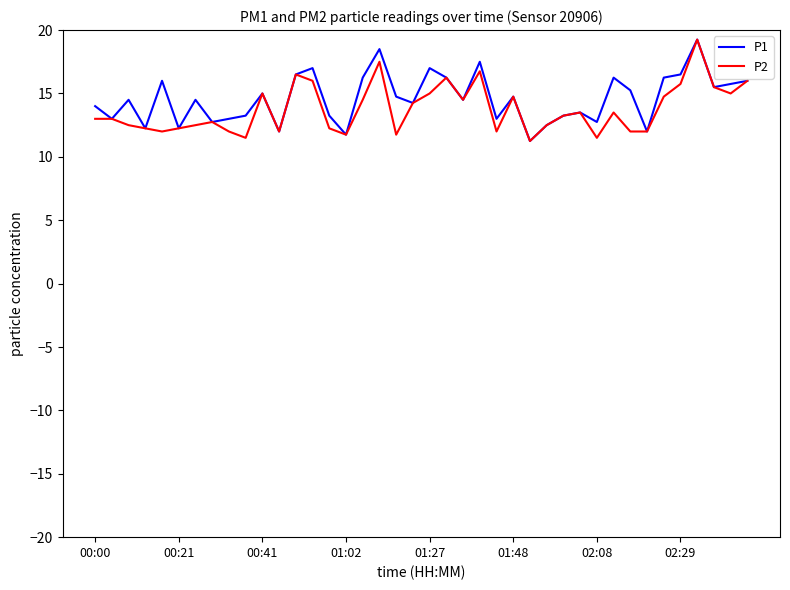

How many lines are shown in the chart?

2